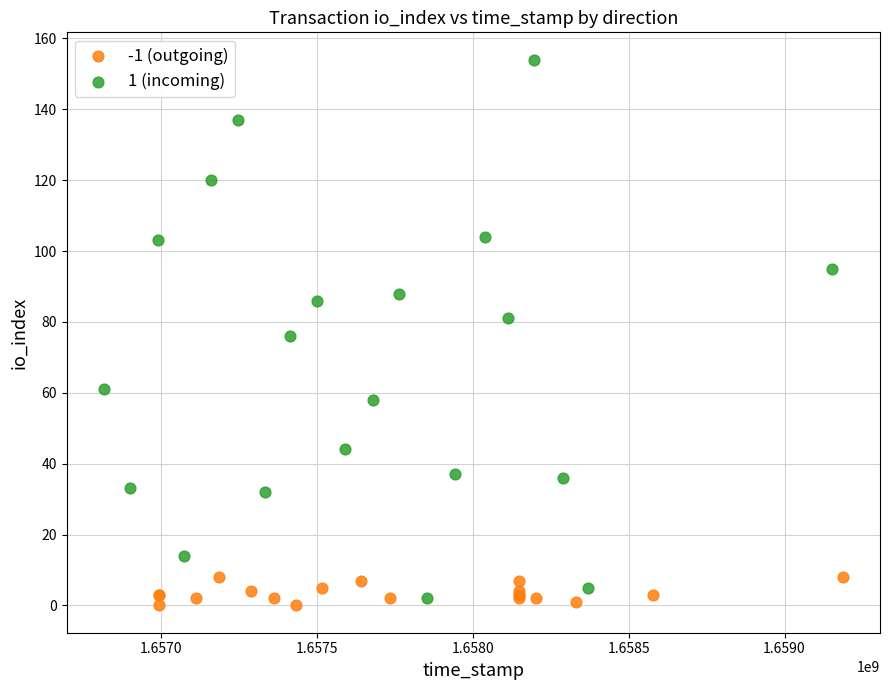

Which series has the largest Y range (max minus min)?

1 (incoming)